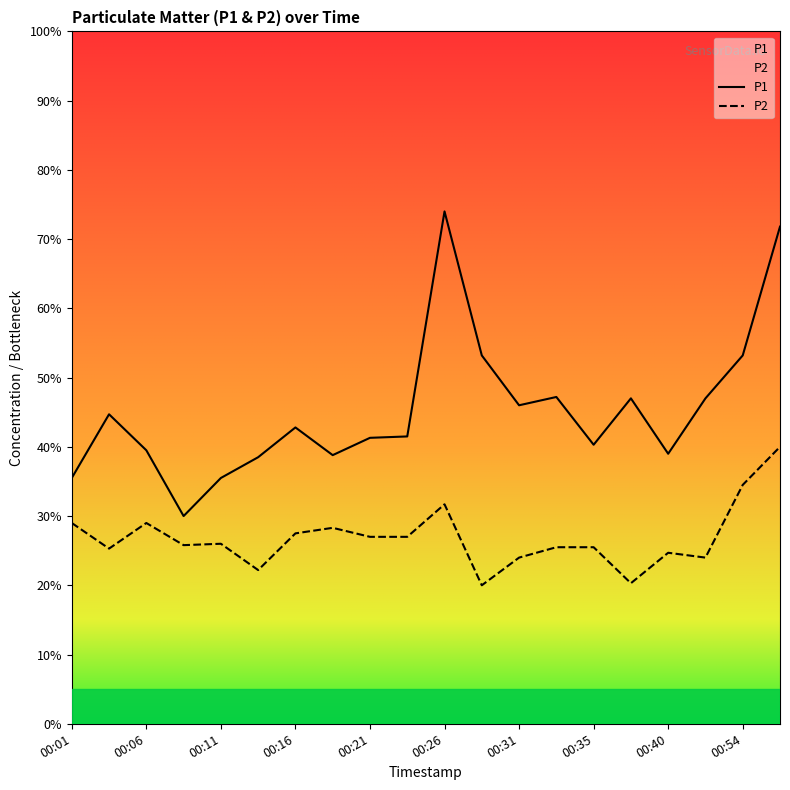

What is the maximum value for P1?

7.4